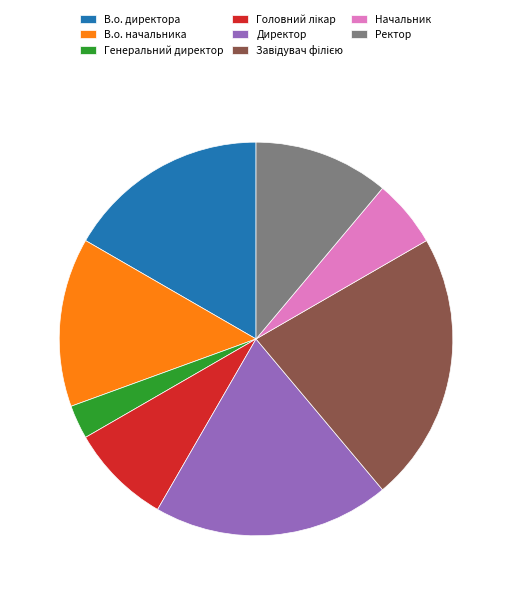

Is there a majority slice in this chart?

No